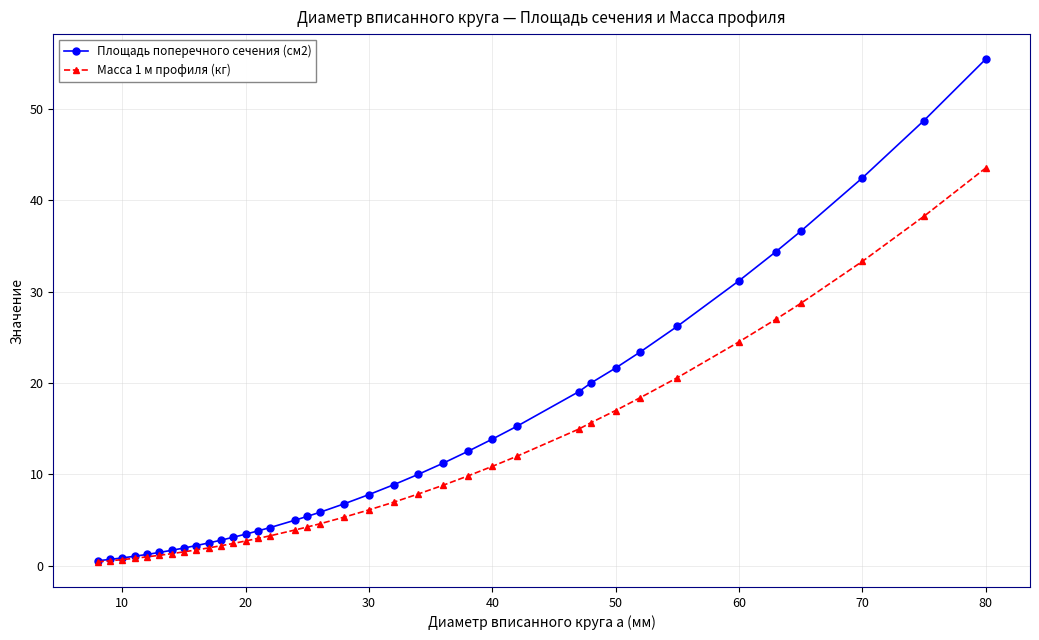

Which series has the largest total across all categories?

Площадь поперечного сечения (см2)